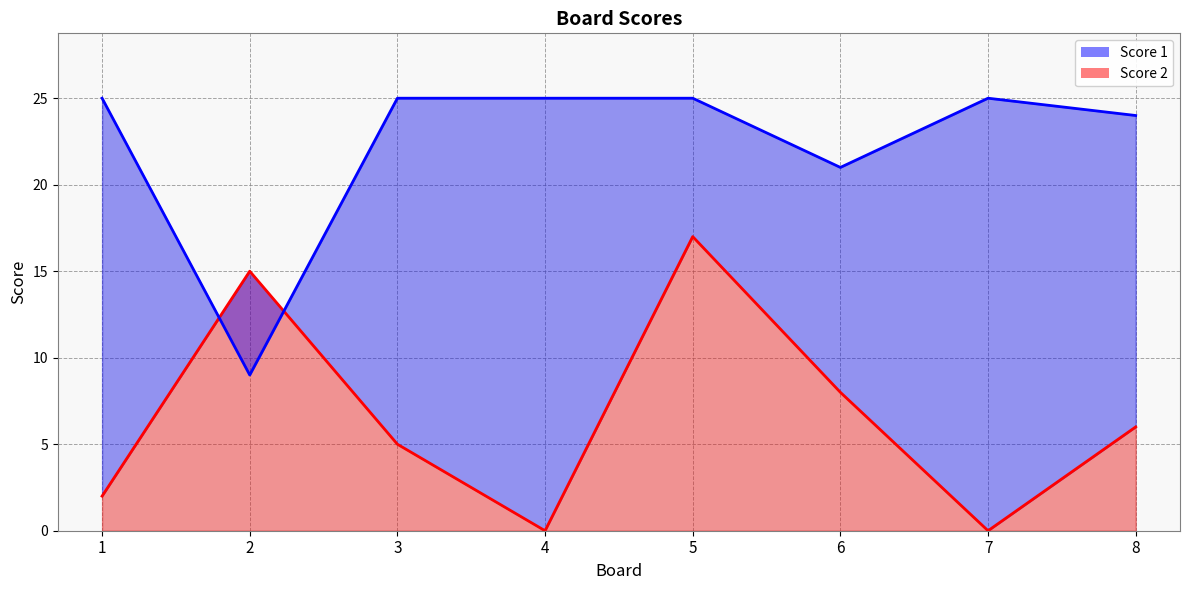

True or false: Score 2 and Score 1 cross at least once.

True